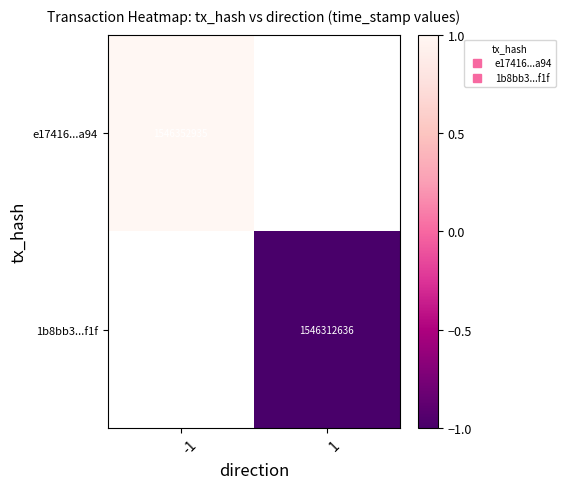

At how many categories does at least one series exceed 0?

1